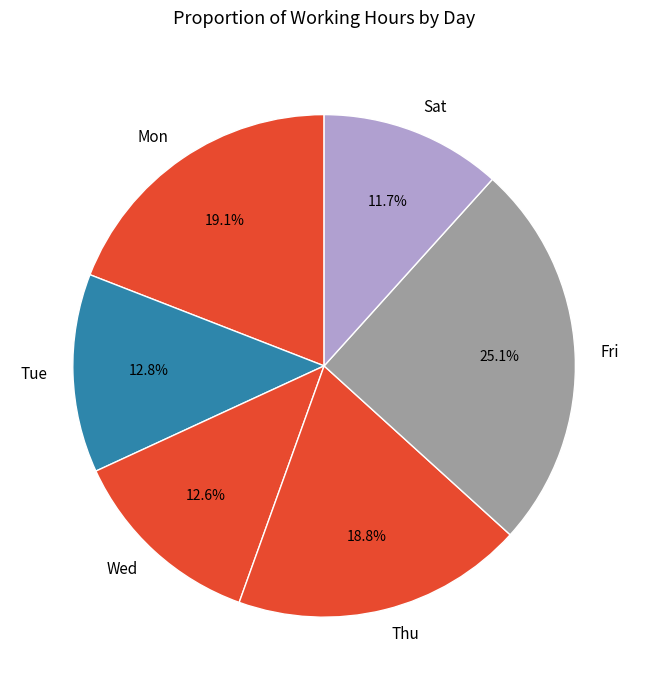

Combined, do Wed and Fri account for over 50%?

No